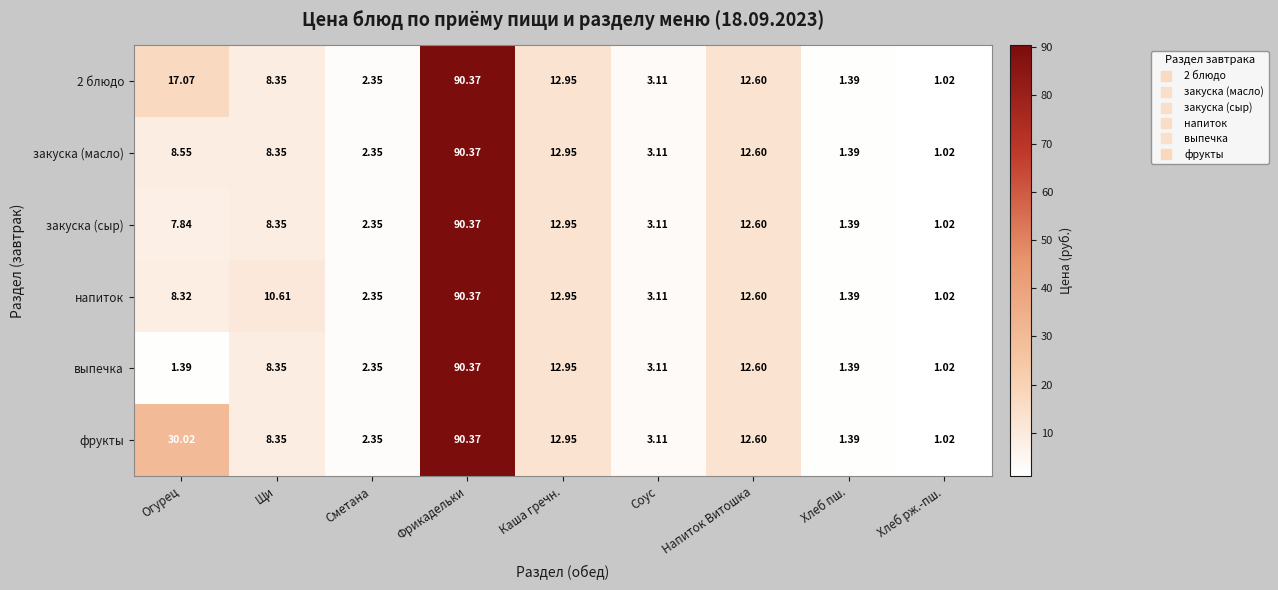

How many data points does each series have?

9